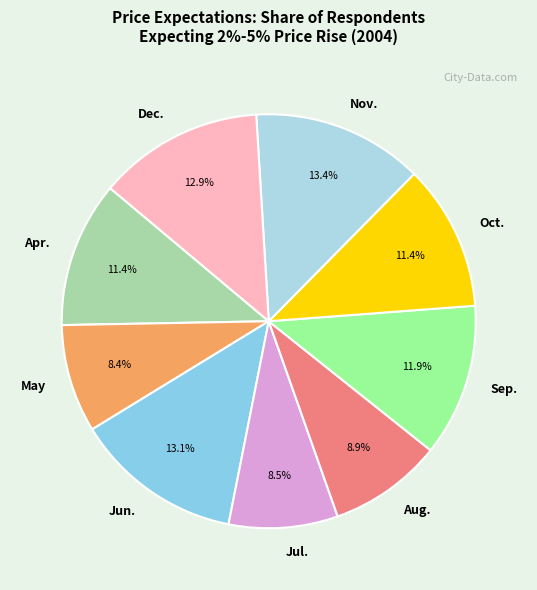

What percentage do Dec. and Nov. together represent?

26.3%